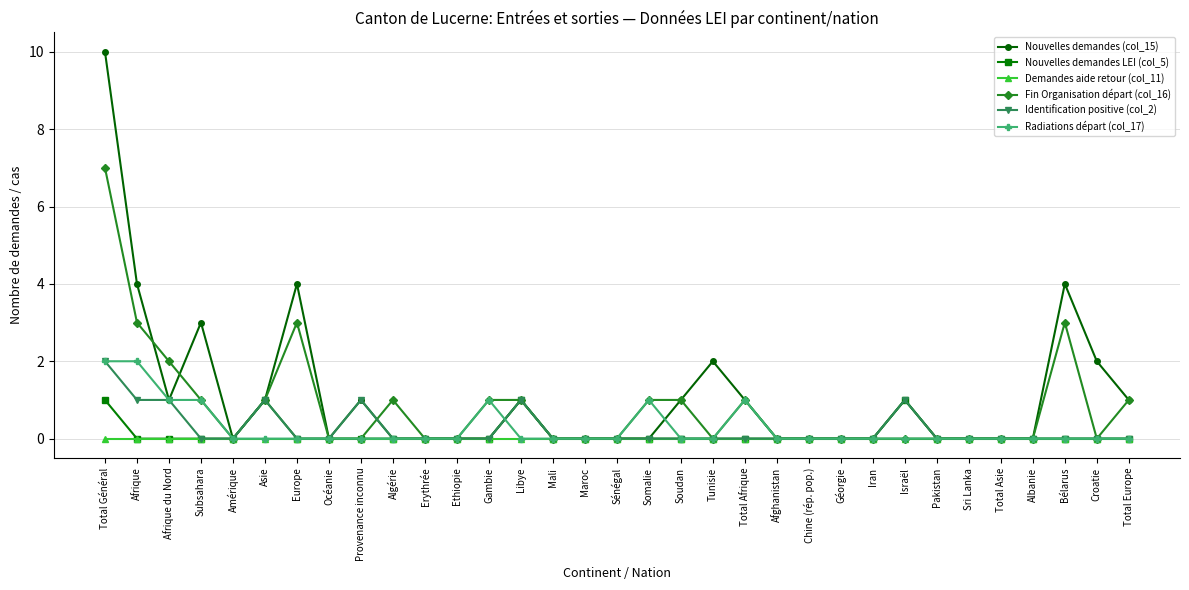

True or false: Radiations départ (col_17) and Nouvelles demandes (col_15) cross at least once.

True